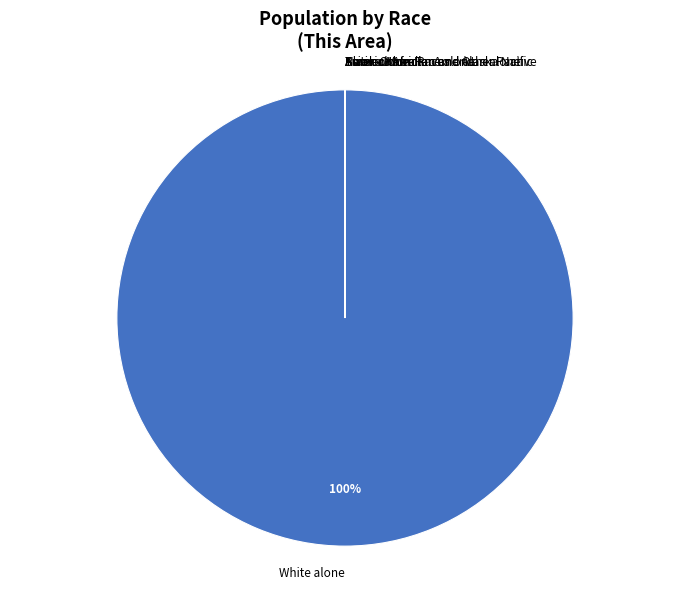

Which category has the biggest portion of the pie?

White alone